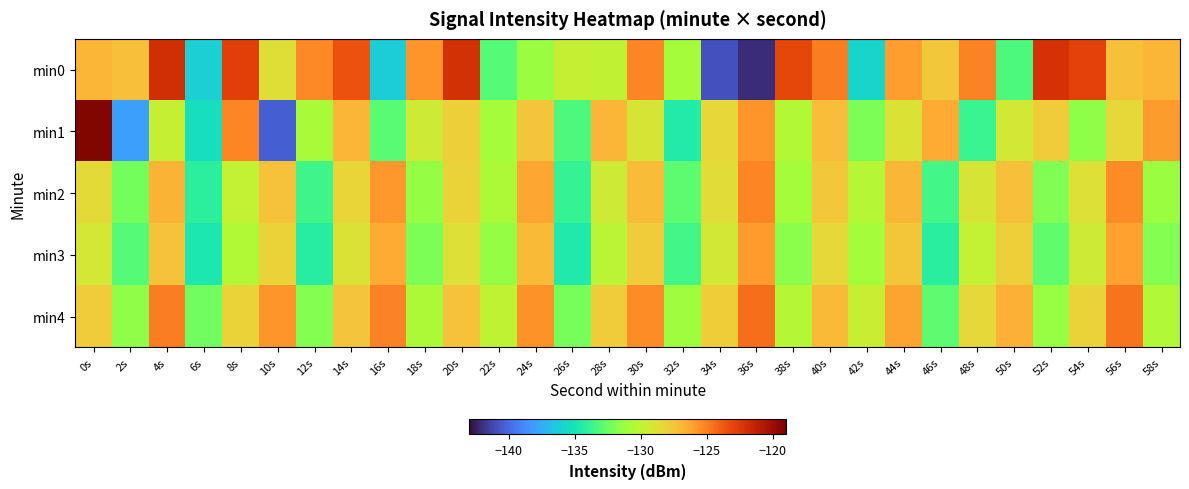

Reading left to right, what are all the values shown in this chart?

min0: 0s=-126.8	2s=-127.3	4s=-121.9	6s=-136.1	8s=-122.8	10s=-128.7	12s=-125.3	14s=-123.5	16s=-136.2	18s=-125.7	20s=-122.0	22s=-133.0	24s=-131.2	26s=-129.7	28s=-129.9	30s=-125.3	32s=-130.9	34s=-140.9	36s=-142.1	38s=-123.0	40s=-124.9	42s=-135.8	44s=-126.0	46s=-127.6	48s=-125.1	50s=-133.2	52s=-122.1	54s=-122.9	56s=-127.3	58s=-126.8
min1: 0s=-119.3	2s=-138.0	4s=-129.7	6s=-135.3	8s=-125.2	10s=-140.5	12s=-130.8	14s=-126.8	16s=-132.9	18s=-129.5	20s=-128.0	22s=-131.0	24s=-127.5	26s=-133.2	28s=-126.8	30s=-129.1	32s=-134.5	34s=-128.3	36s=-125.7	38s=-130.4	40s=-127.2	42s=-132.1	44s=-128.9	46s=-126.5	48s=-133.8	50s=-129.3	52s=-127.8	54s=-131.6	56s=-128.4	58s=-125.9
min2: 0s=-128.5	2s=-132.3	4s=-126.7	6s=-134.1	8s=-129.8	10s=-127.4	12s=-133.6	14s=-128.2	16s=-125.8	18s=-131.4	20s=-128.1	22s=-130.7	24s=-126.3	26s=-133.9	28s=-129.5	30s=-127.1	32s=-132.8	34s=-128.6	36s=-125.2	38s=-131.0	40s=-127.7	42s=-130.3	44s=-126.9	46s=-133.5	48s=-129.1	50s=-127.3	52s=-132.0	54s=-128.8	56s=-125.4	58s=-131.2
min3: 0s=-129.2	2s=-133.0	4s=-127.4	6s=-134.8	8s=-130.5	10s=-128.1	12s=-134.3	14s=-128.9	16s=-126.5	18s=-132.1	20s=-128.8	22s=-131.4	24s=-127.0	26s=-134.6	28s=-130.2	30s=-127.8	32s=-133.5	34s=-129.3	36s=-125.9	38s=-131.7	40s=-128.4	42s=-131.0	44s=-127.6	46s=-134.2	48s=-129.8	50s=-128.0	52s=-132.7	54s=-129.5	56s=-126.1	58s=-131.9
min4: 0s=-127.8	2s=-131.6	4s=-125.0	6s=-132.4	8s=-128.1	10s=-125.7	12s=-131.9	14s=-127.5	16s=-125.1	18s=-130.7	20s=-127.4	22s=-130.0	24s=-125.6	26s=-132.2	28s=-127.8	30s=-125.4	32s=-131.1	34s=-127.9	36s=-124.5	38s=-130.3	40s=-127.0	42s=-129.6	44s=-126.2	46s=-132.8	48s=-128.4	50s=-126.6	52s=-131.3	54s=-128.1	56s=-124.7	58s=-130.5